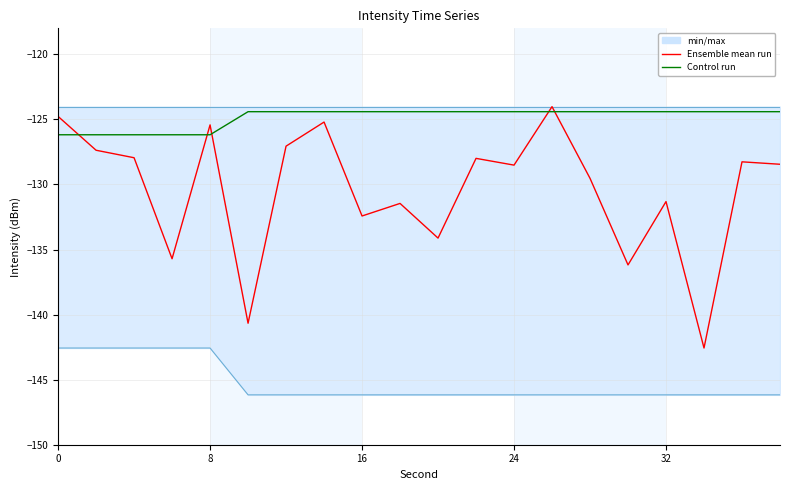

Which series has the largest range (max minus min)?

Ensemble mean run